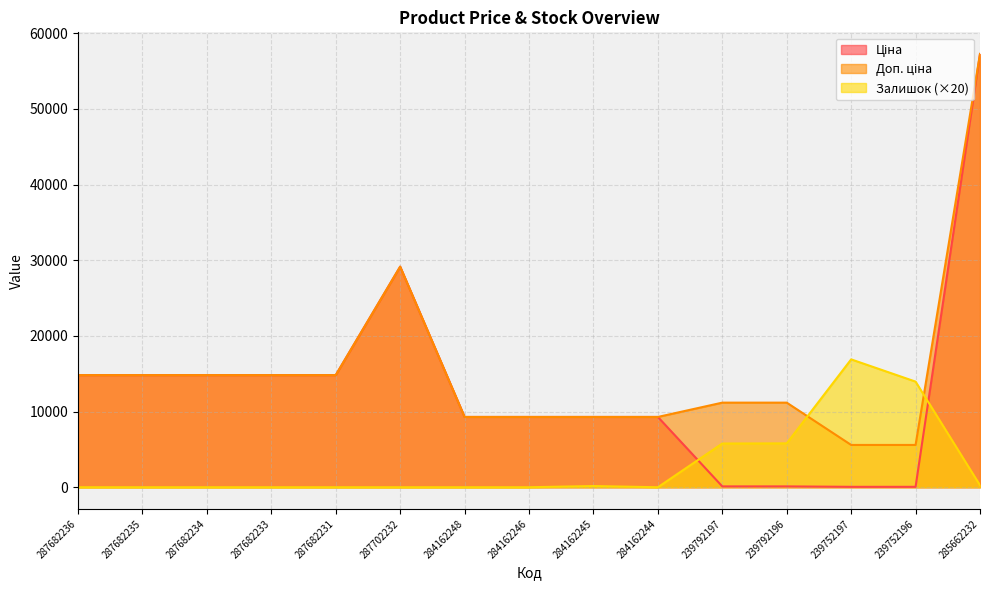

List the series in order of their peak value, lowest first.

Залишок, Ціна, Доп. ціна